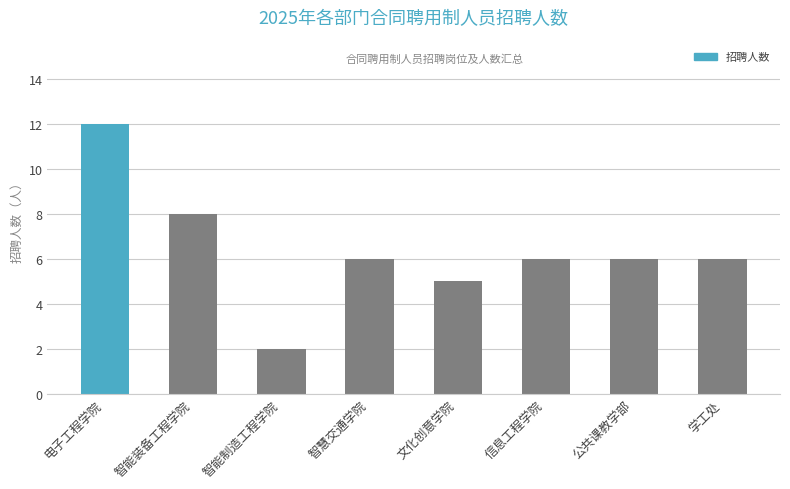

Which label corresponds to the smallest value in the chart?

智能制造工程学院